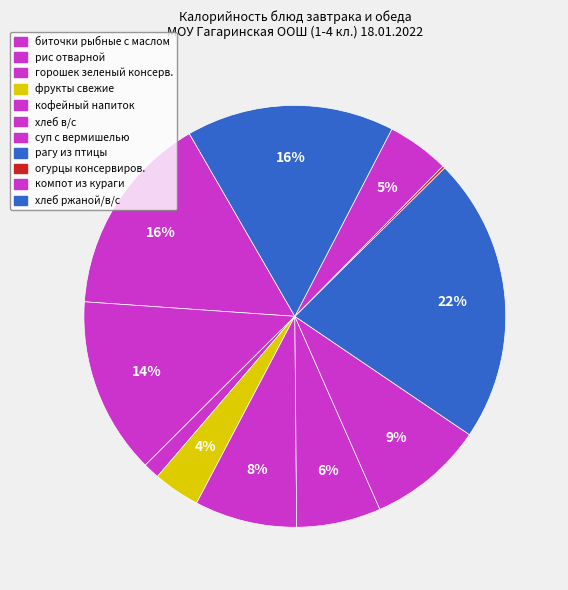

Which category has the smallest portion of the pie?

огурцы консервиров.